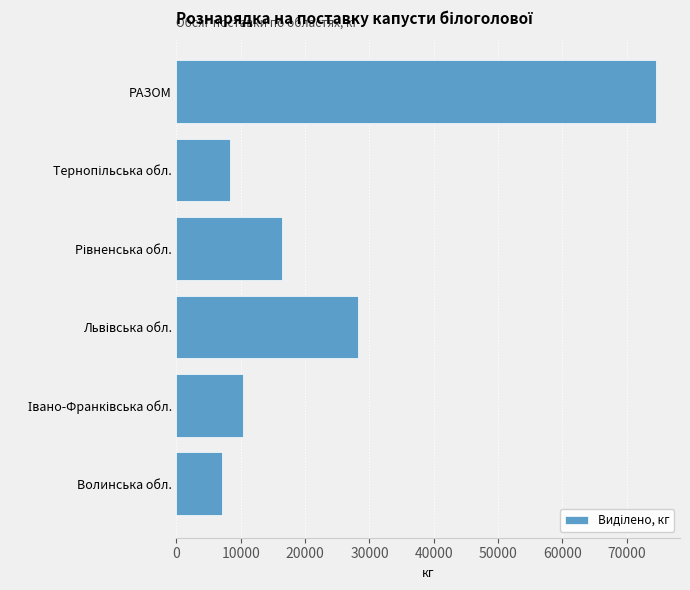

Is it true that the value at РАЗОМ is 74550?

True